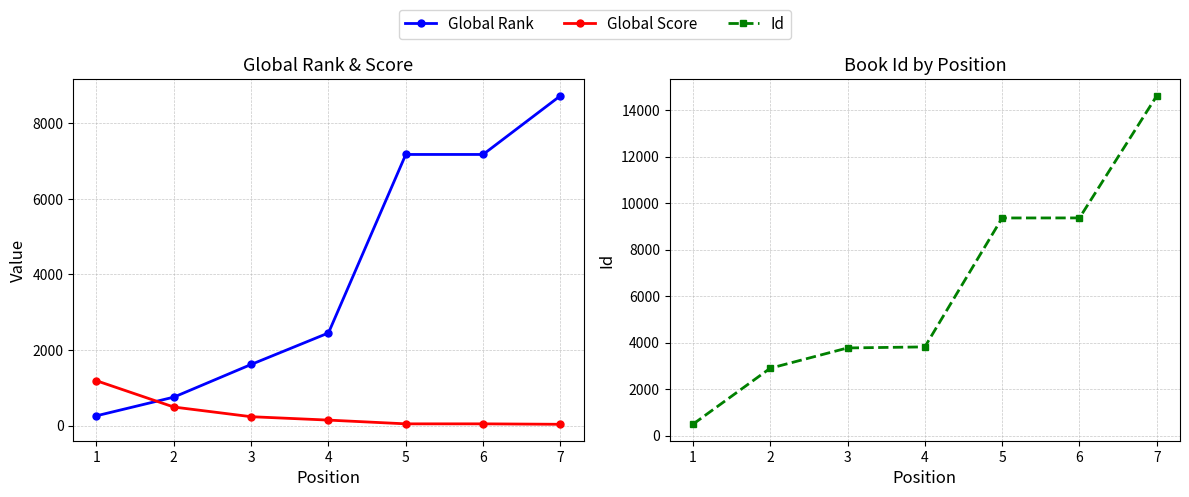

What is the value of the Id point at the 1st from the left?

487